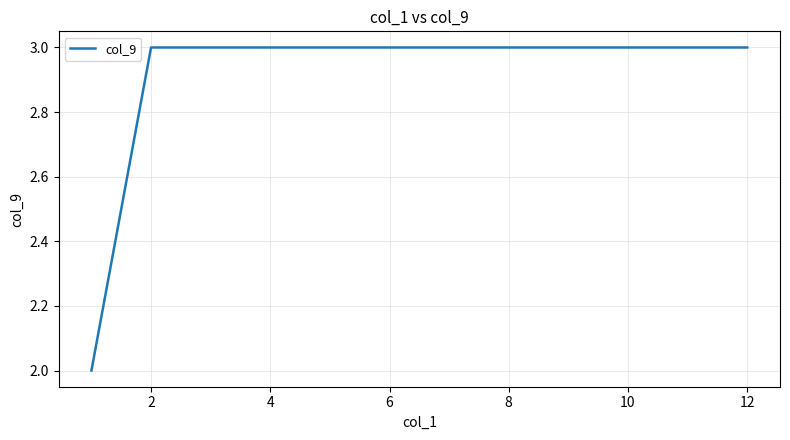

What is the greatest value displayed?

3